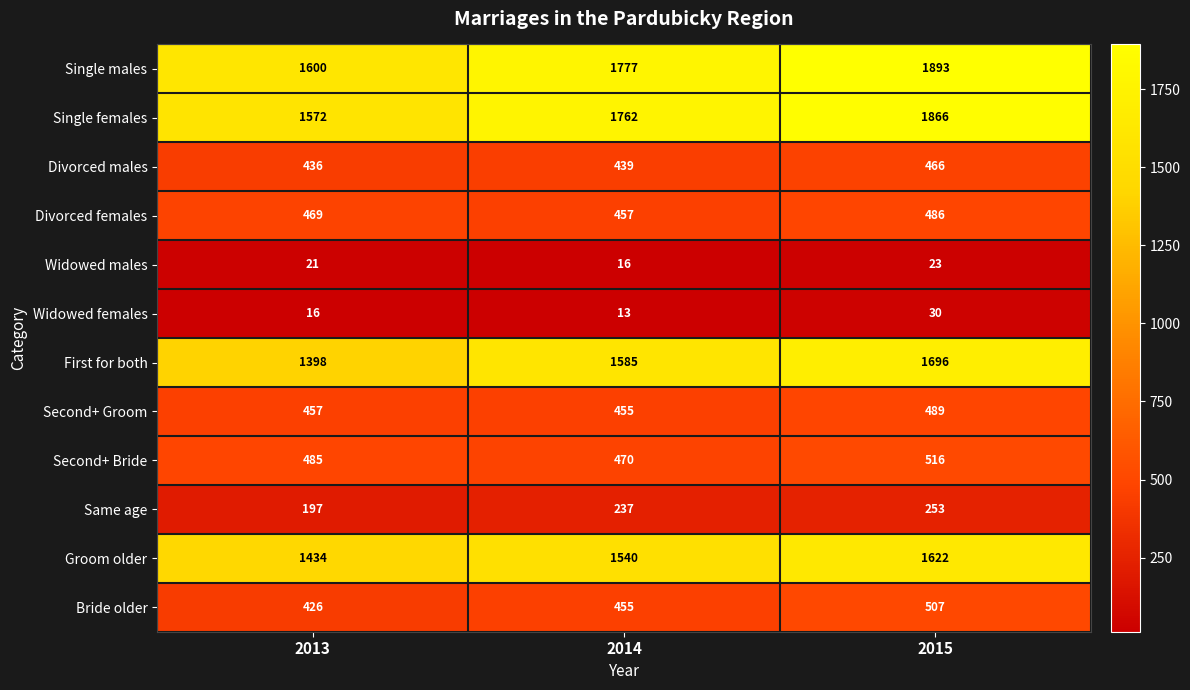

Which category has the highest value in the Single females series?

2015